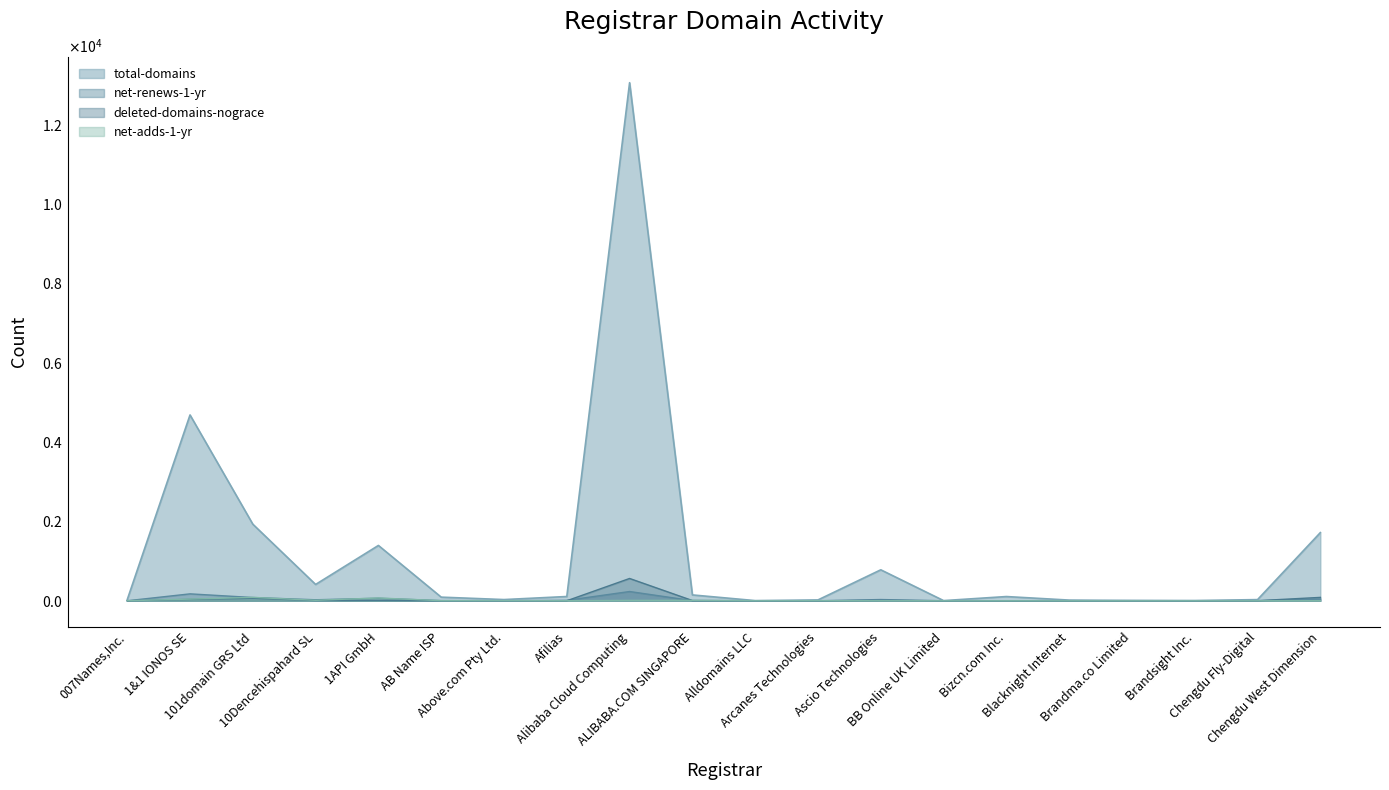

How many lines are shown in the chart?

4